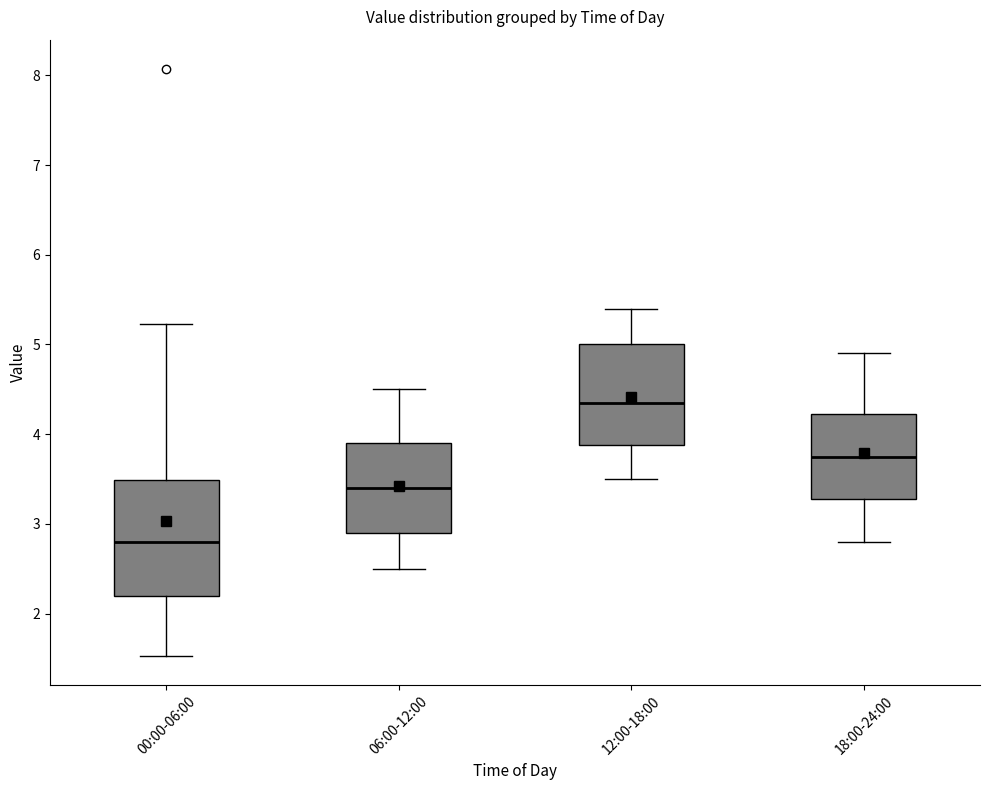

Where does the lower whisker of the box for 12:00-18:00 end on the y-axis? The values are not printed on the chart, so give them approximately, as read against the axis.

3.5